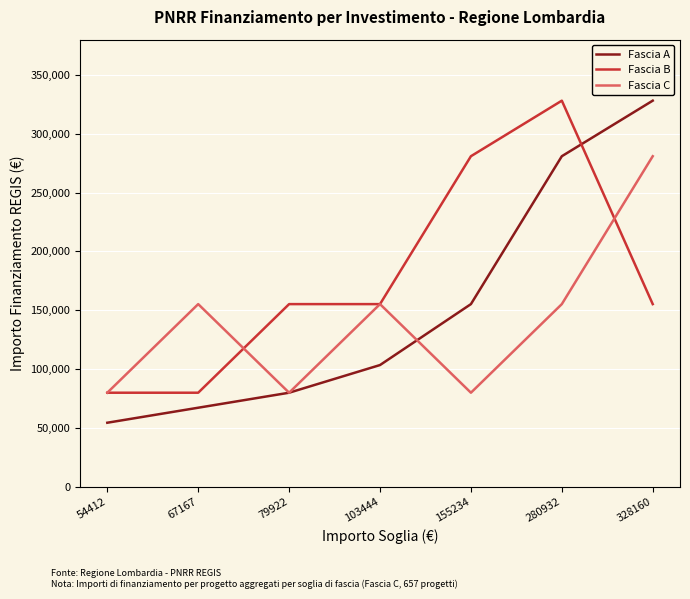

True or false: Fascia C and Fascia B cross at least once.

True